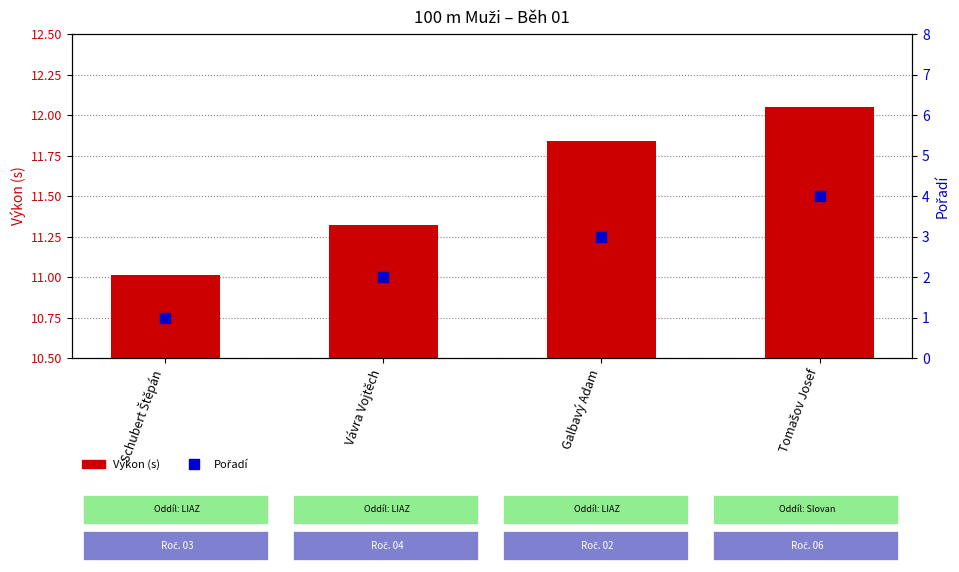

Which series contains the highest Y value?

Výkon (s)